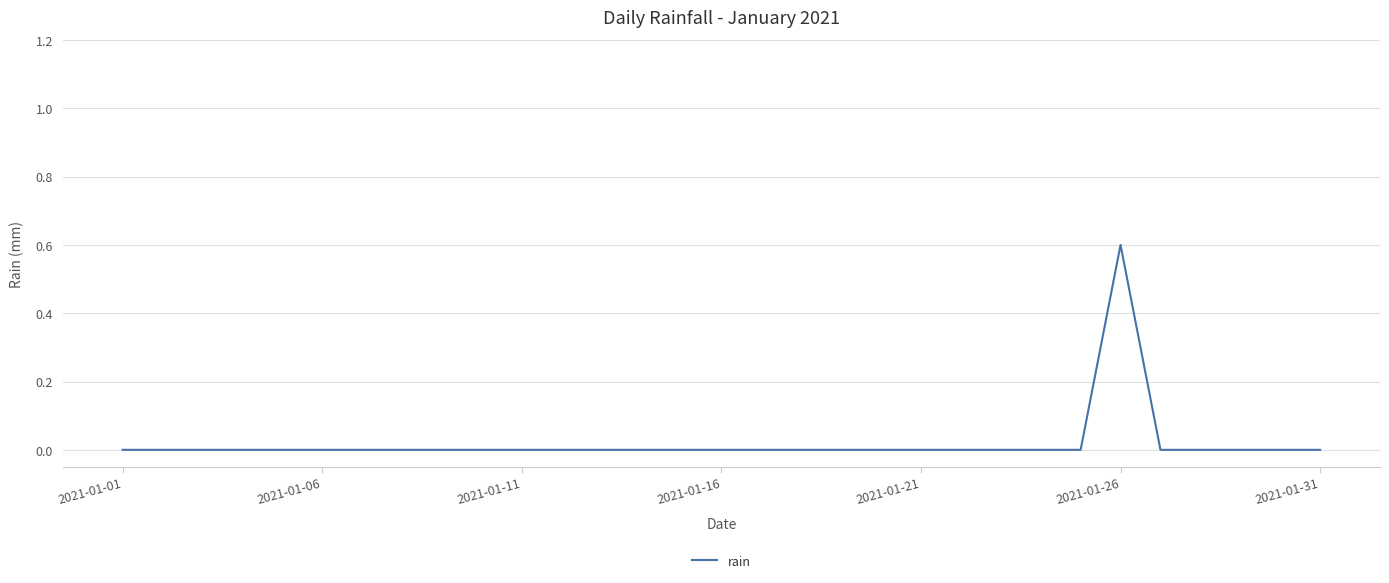

How many lines are shown in the chart?

1